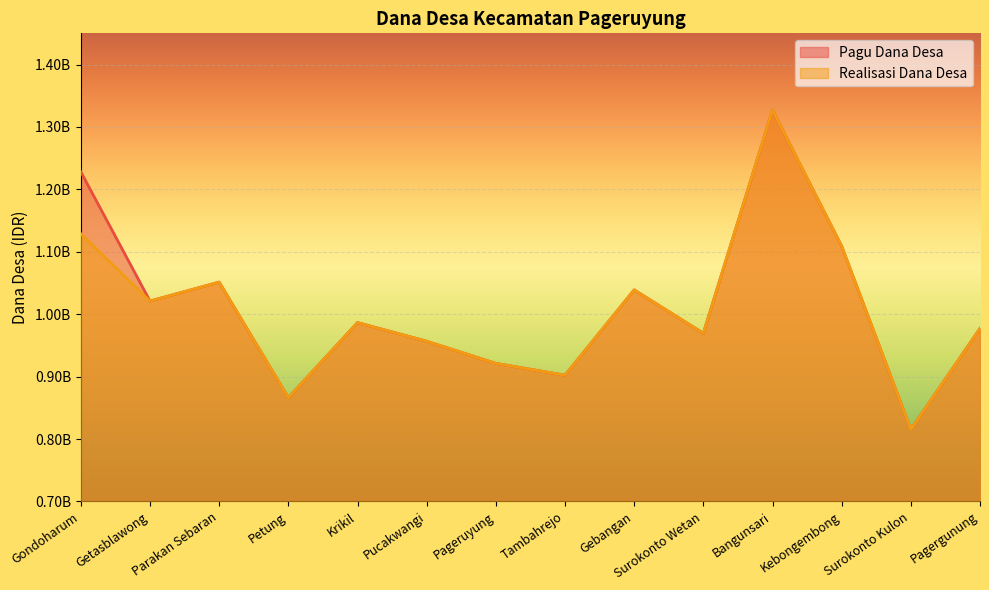

Does the chart display data point markers on the line(s)?

No